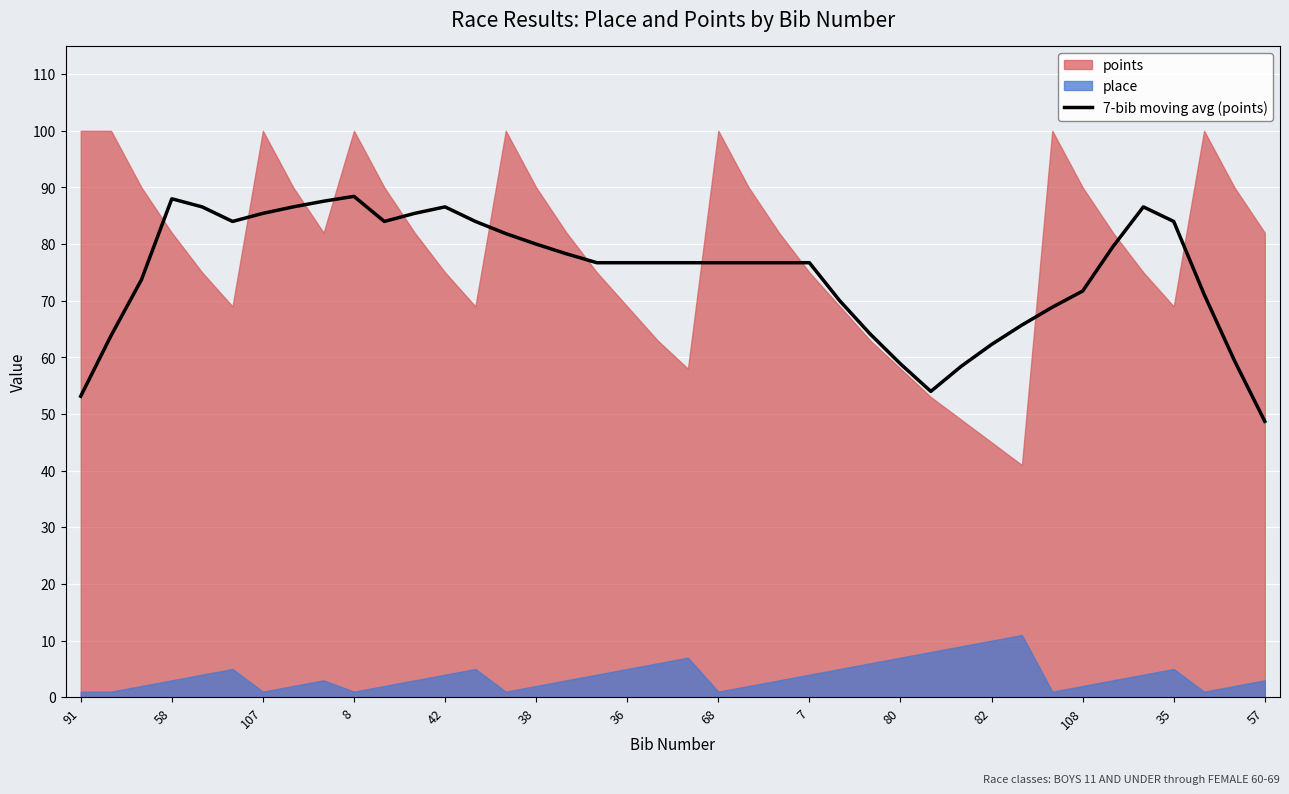

What is the label of the 8th point from the right?

32